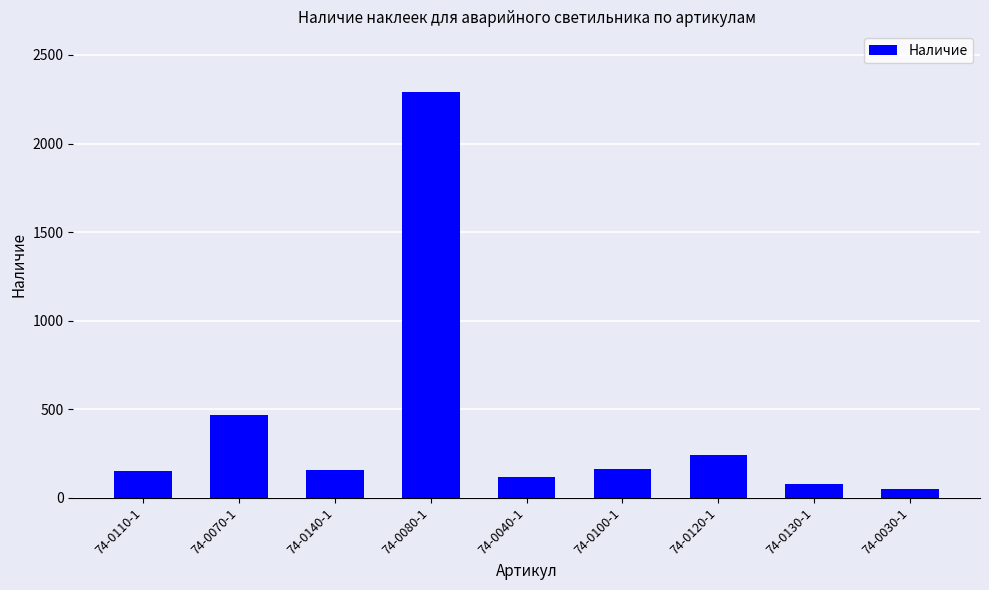

What is the difference between the values at 74-0080-1 and 74-0100-1?

2125